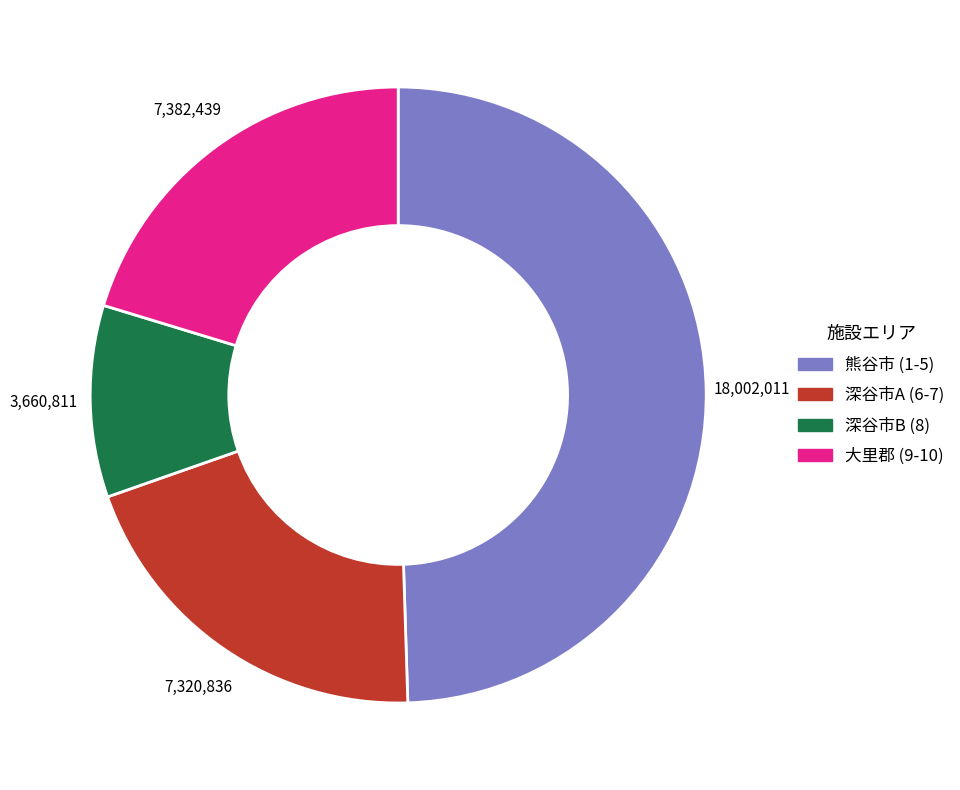

Which category has the biggest portion of the pie?

熊谷市 (1-5)